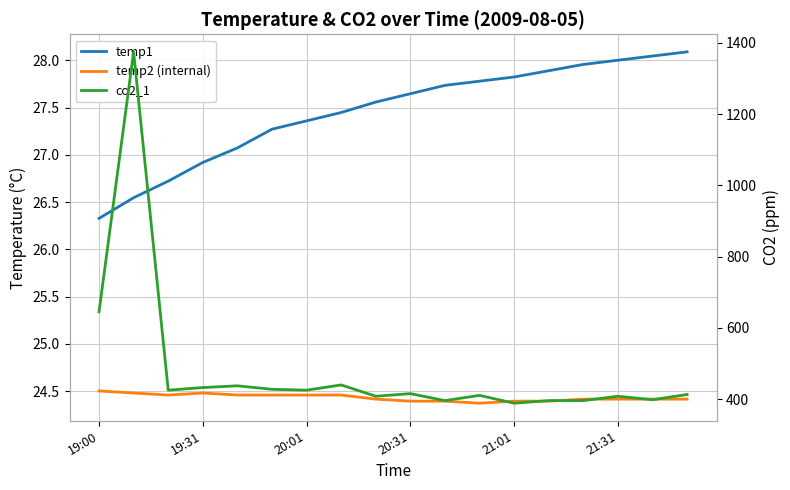

True or false: temp1 and temp2 (internal) cross at least once.

False